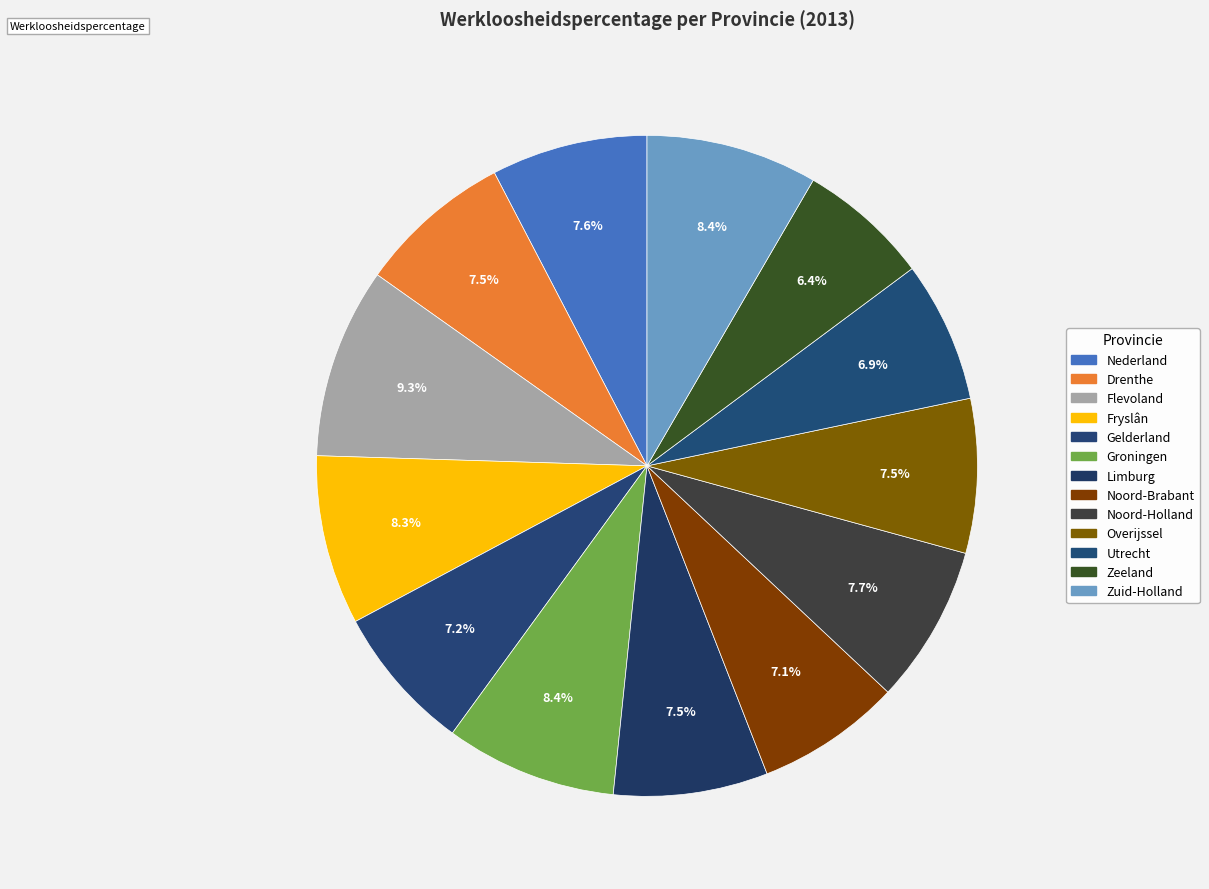

What percentage is the Noord-Brabant slice, to the nearest percent?

7%